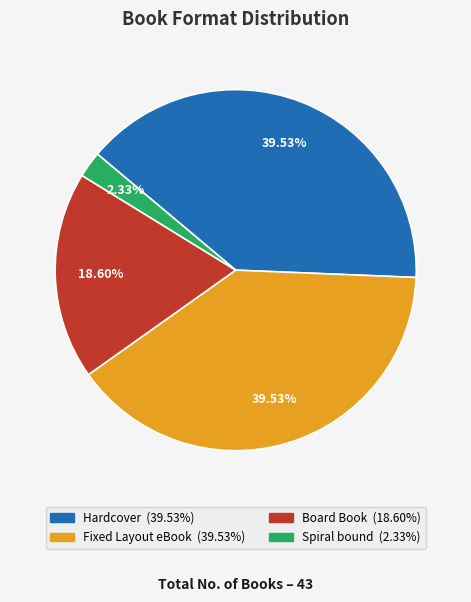

To the nearest percent, what is the difference between the Fixed Layout eBook and Board Book slice percentages?

21%